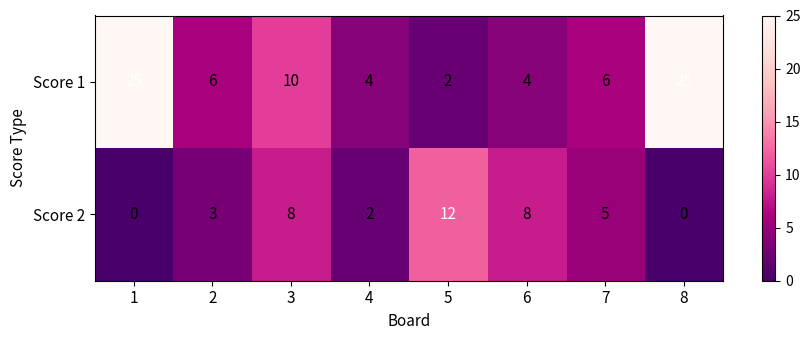

Reading left to right, extract all data points from this chart.

Score 1: 25	6	10	4	2	4	6	25
Score 2: 0	3	8	2	12	8	5	0